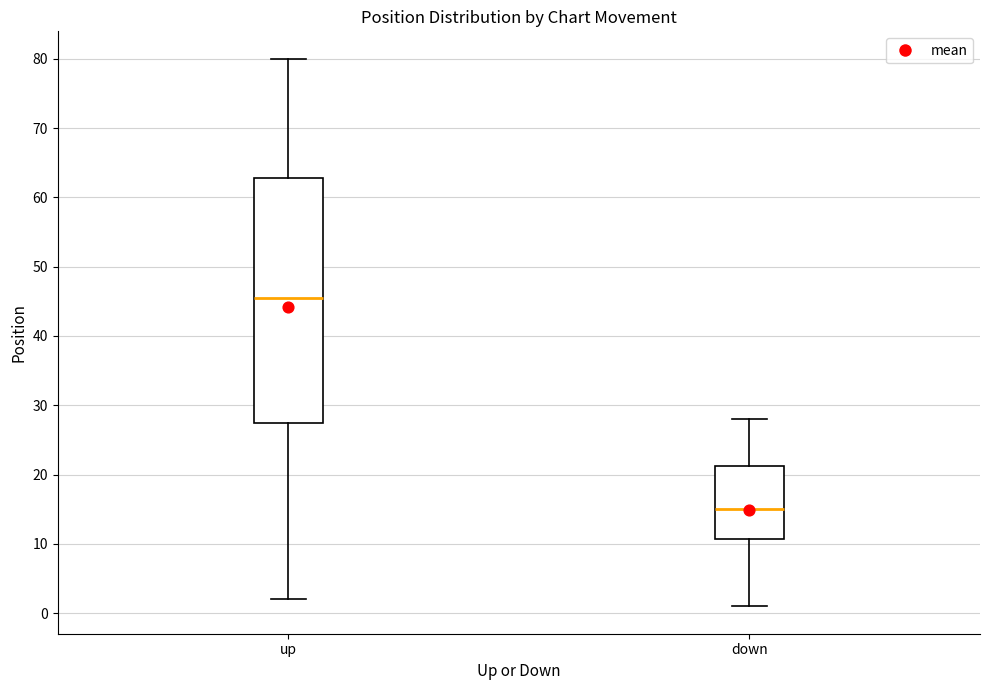

Reading left to right, read every box against the y-axis: the position of its median line, the range the box covers, and the ends of its whiskers. The values are not printed on the chart, so give them approximately, as read against the axis.

up: median 46, box 28 to 63, whiskers 2 to 80
down: median 15, box 11 to 21, whiskers 1 to 28